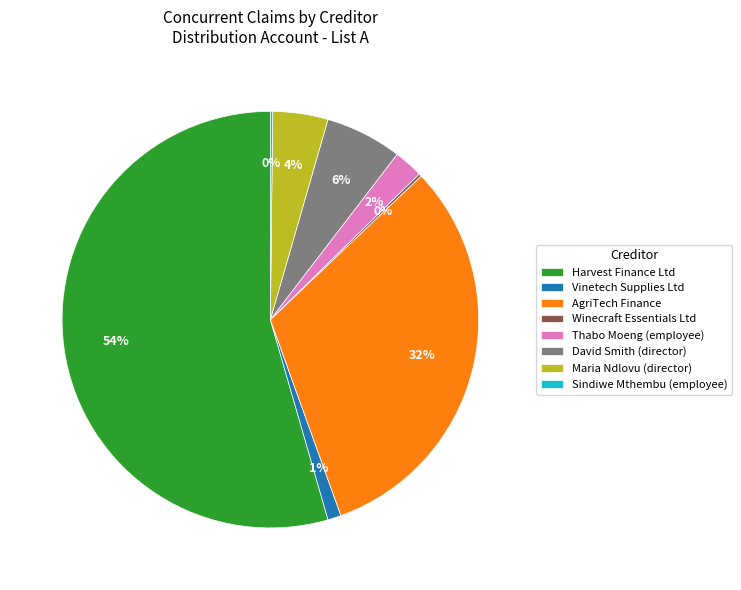

To the nearest percent, what is the combined percentage of David Smith (director) and AgriTech Finance?

38%